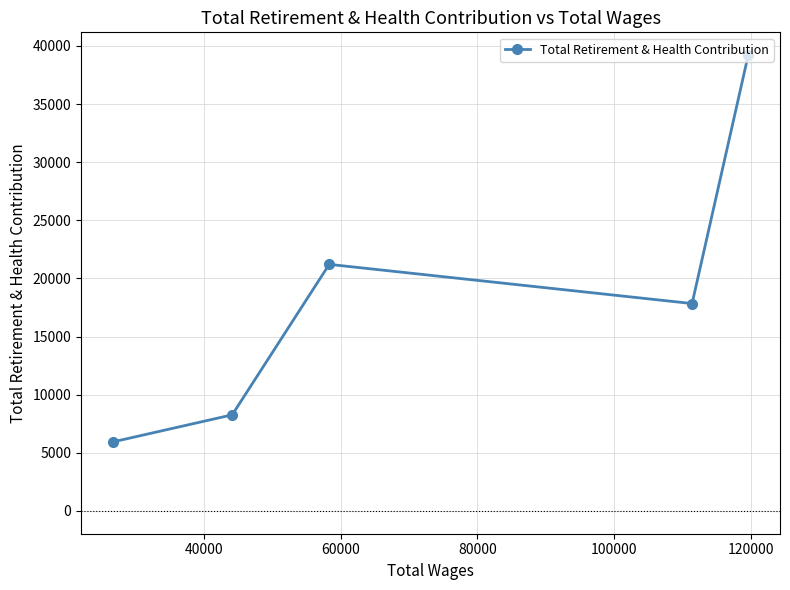

What is the value of the 5th point from the left?

39212